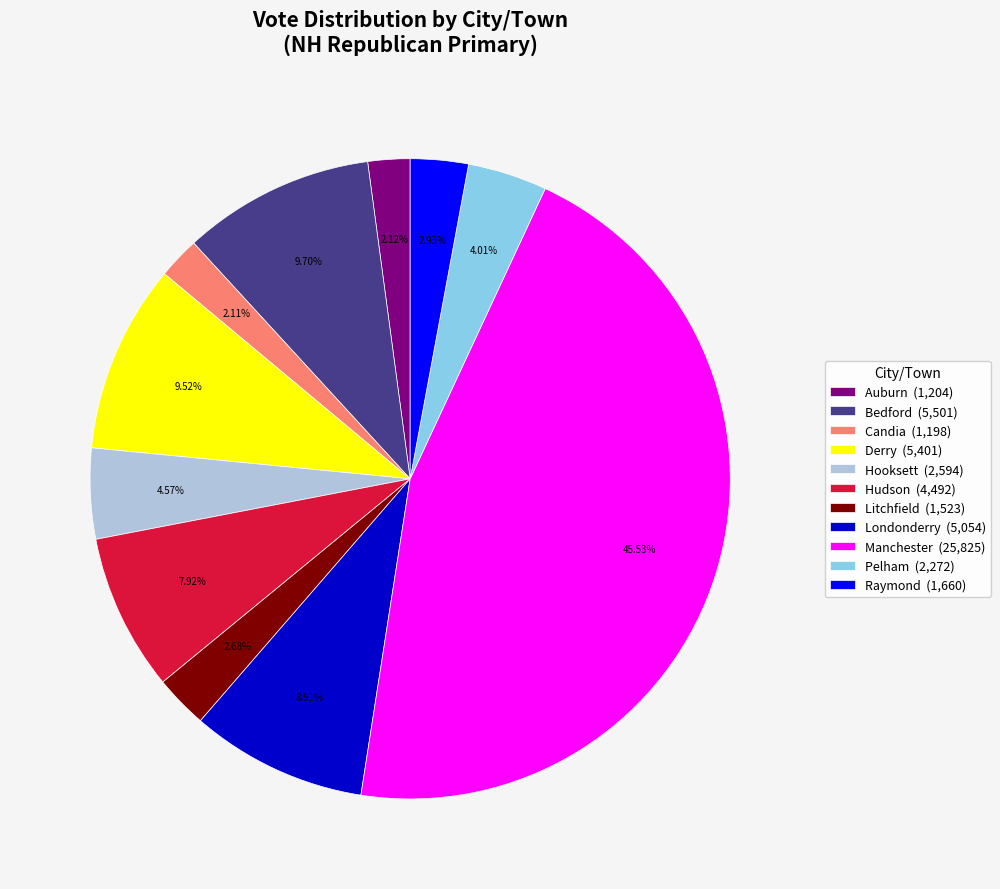

Is it true that Manchester is 51% of the pie?

False